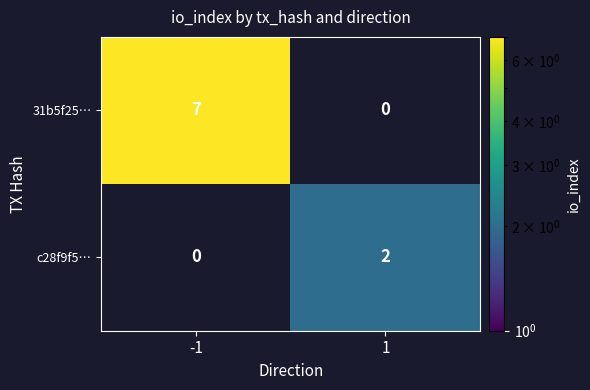

The 31b5f25… series shows 12 at -1. True or false?

False